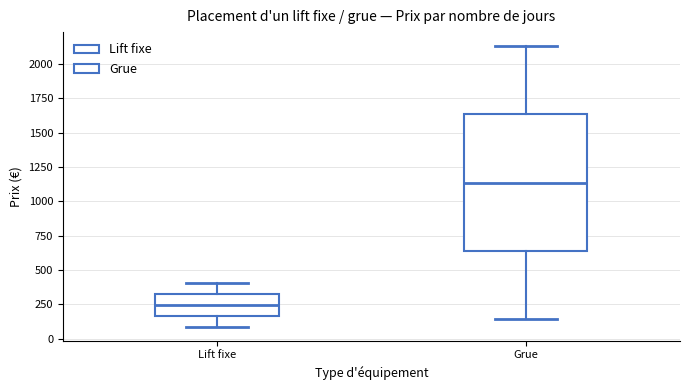

Where does the lower whisker of the box for Grue end on the y-axis? The values are not printed on the chart, so give them approximately, as read against the axis.

150